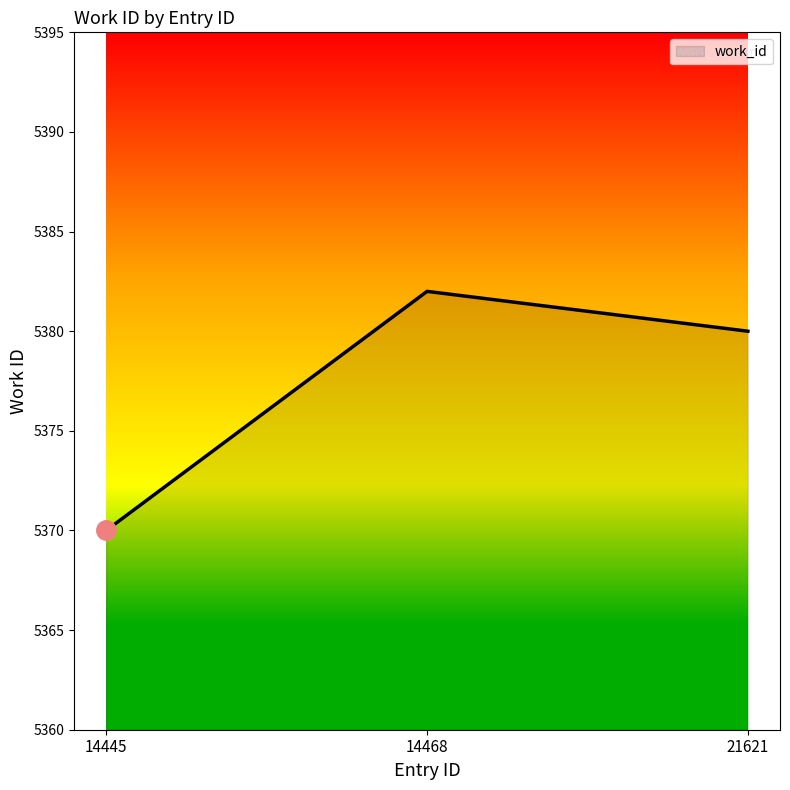

Reading left to right, extract all data points from this chart.

5370	5382	5380